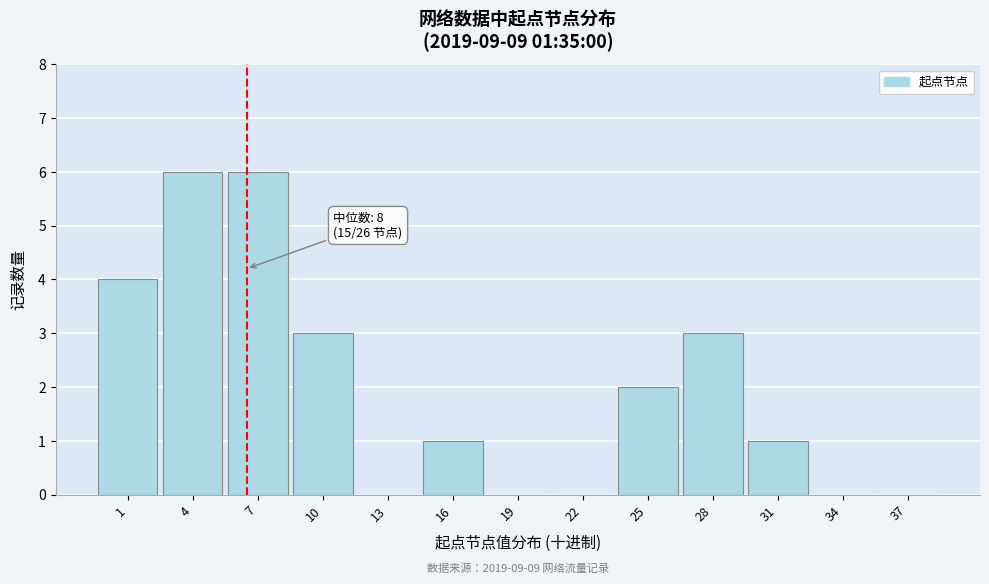

Reading left to right, extract all data points from this chart.

1=4	4=6	7=6	10=3	13=0	16=1	19=0	22=0	25=2	28=3	31=1	34=0	37=0